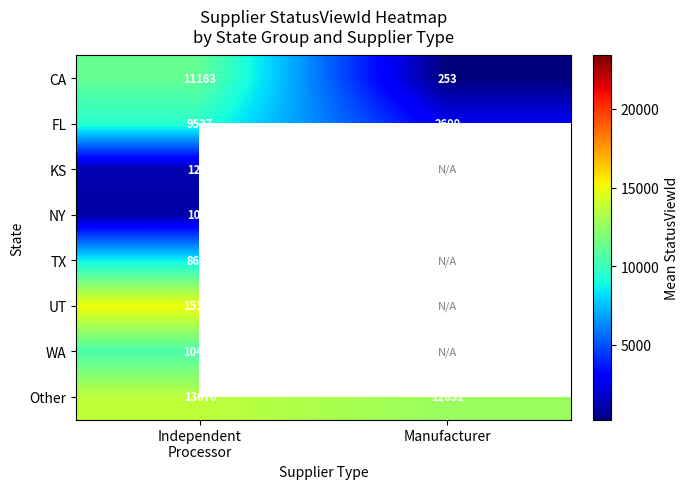

At which label is FL closest to 6063?

Manufacturer